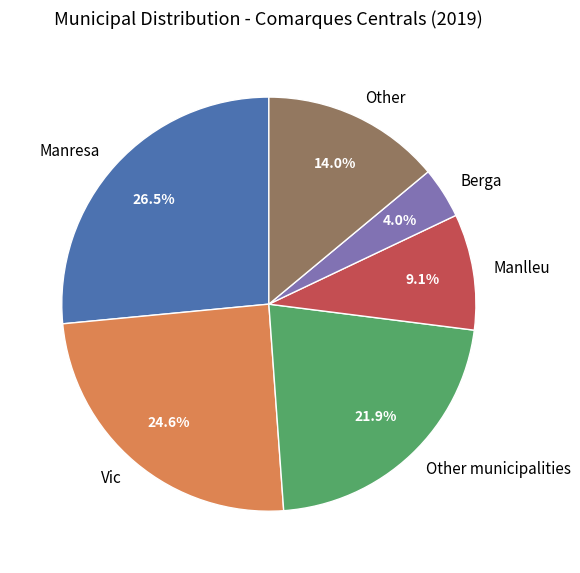

What percentage is NOT represented by Berga?

96.0%